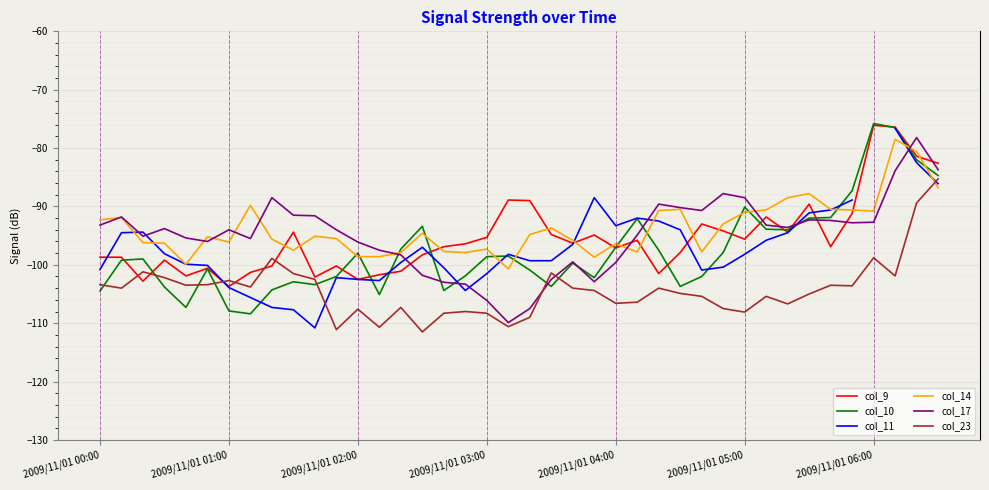

What are all the series names shown in the legend?

col_9, col_10, col_11, col_14, col_17, col_23